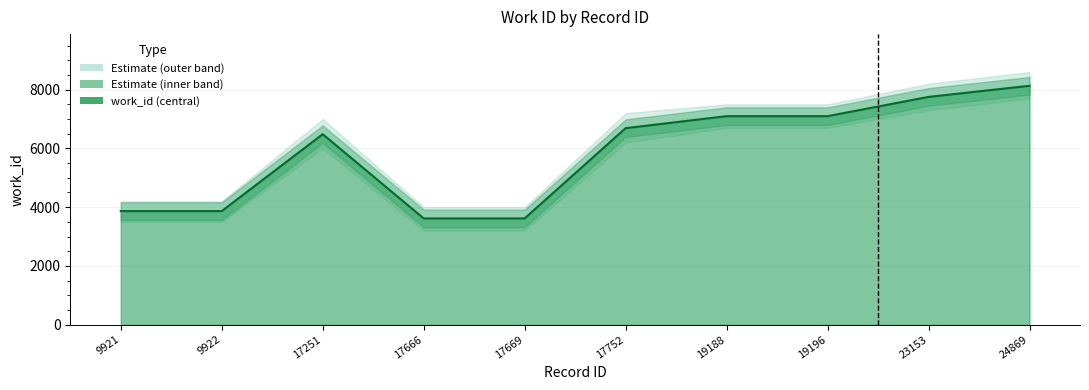

Reading left to right, what are all the values shown in this chart?

9921=3866	9922=3866	17251=6484	17666=3617	17669=3617	17752=6689	19188=7097	19196=7097	23153=7753	24869=8131